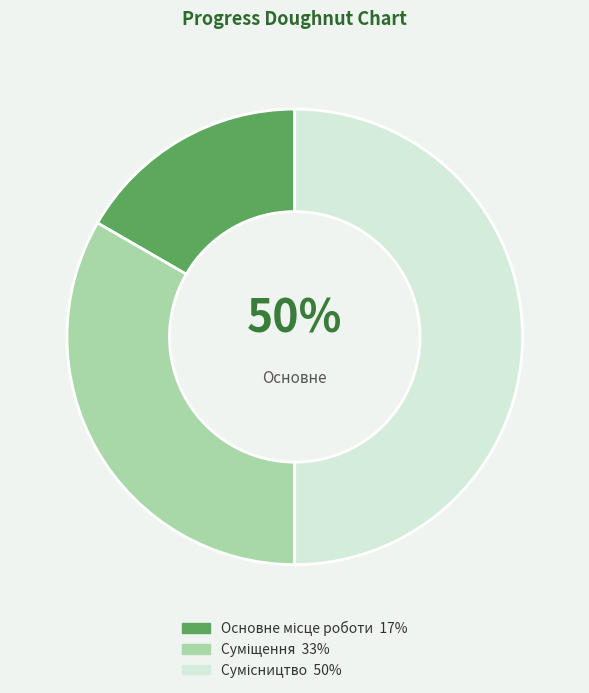

Is Сумісництво the majority of the pie?

No